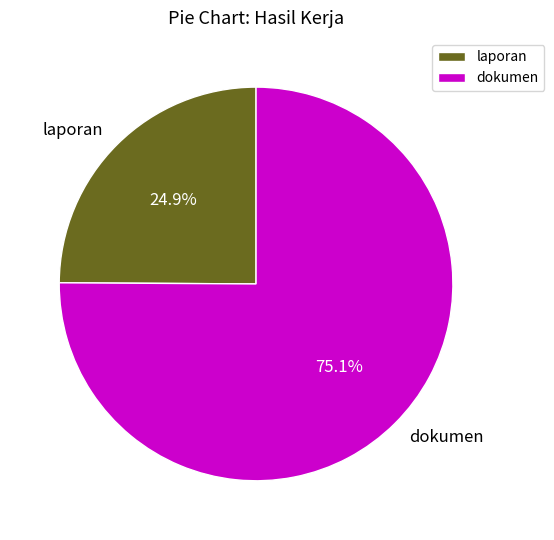

Which slice is the largest?

dokumen